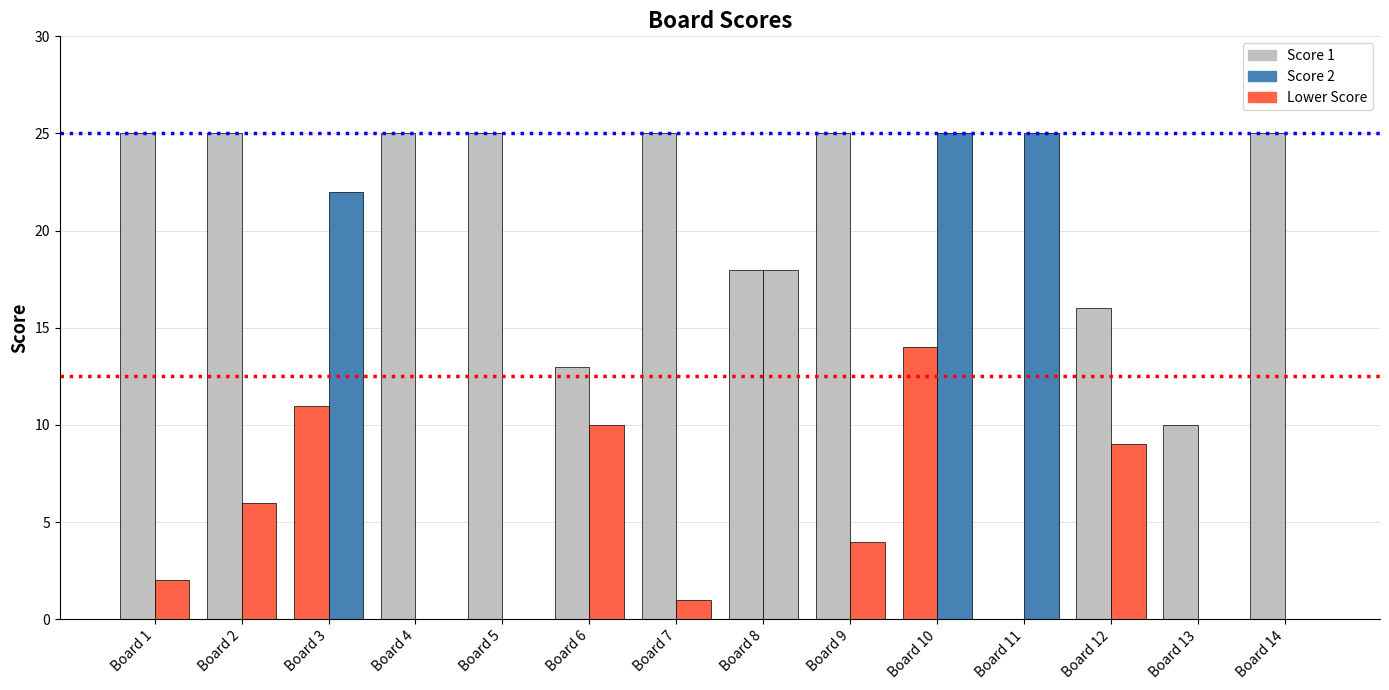

How many groups of bars are there?

14